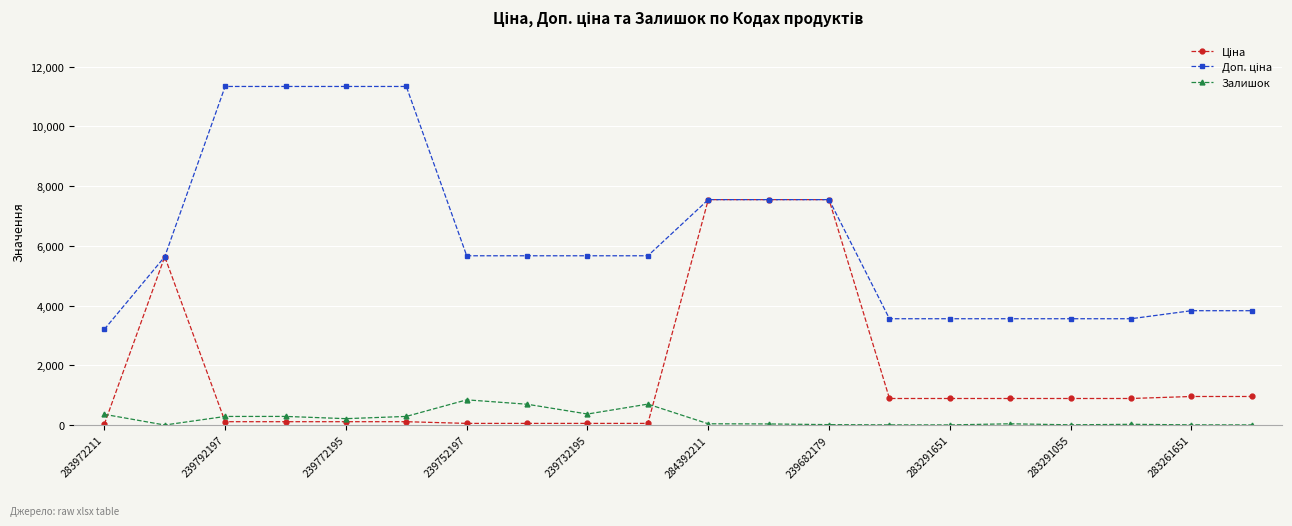

How many distinct data groups are displayed?

3